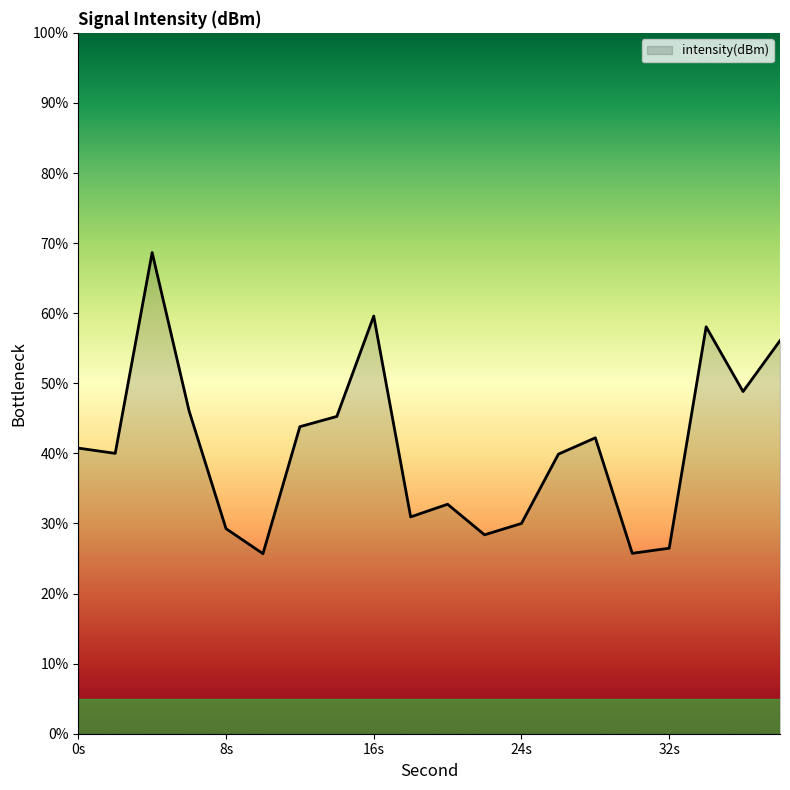

Does the chart display data point markers on the line(s)?

No